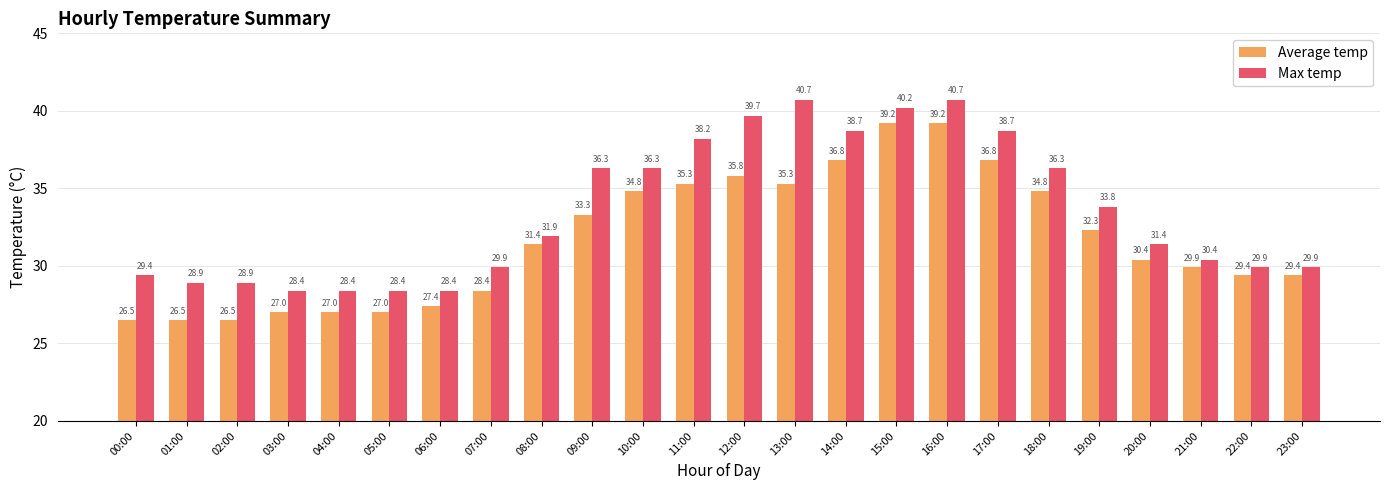

How many series are shown in this chart?

2